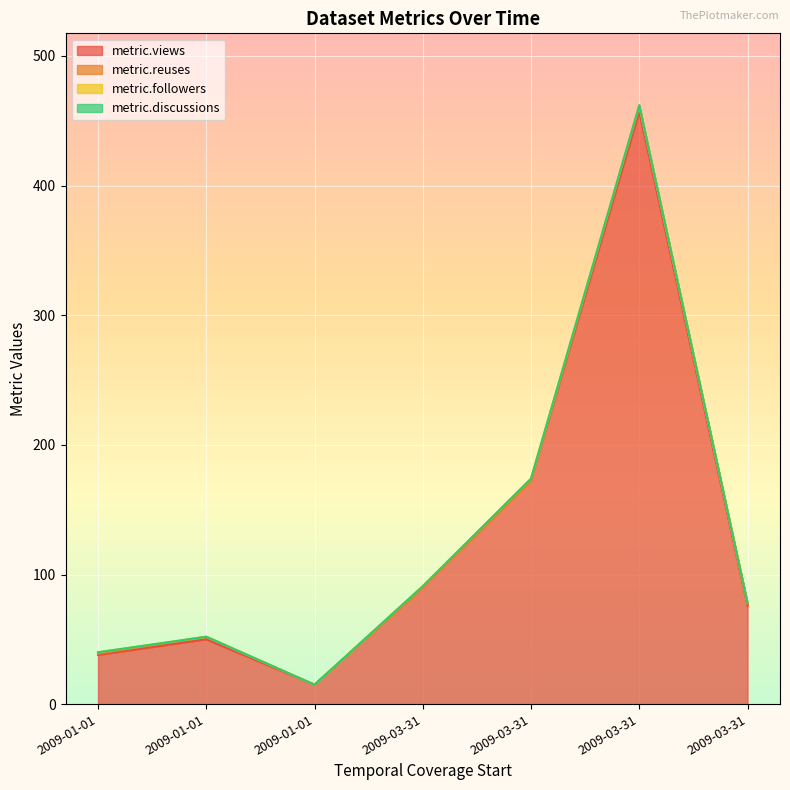

Reading left to right, list all the values displayed in this chart.

metric.views: 2009-01-01=38	2009-01-01=50	2009-01-01=15	2009-03-31=90	2009-03-31=173	2009-03-31=457	2009-03-31=76
metric.reuses: 2009-01-01=1	2009-01-01=2	2009-01-01=0	2009-03-31=0	2009-03-31=0	2009-03-31=4	2009-03-31=2
metric.followers: 2009-01-01=1	2009-01-01=0	2009-01-01=0	2009-03-31=1	2009-03-31=1	2009-03-31=1	2009-03-31=0
metric.discussions: 2009-01-01=0	2009-01-01=0	2009-01-01=0	2009-03-31=0	2009-03-31=0	2009-03-31=0	2009-03-31=0